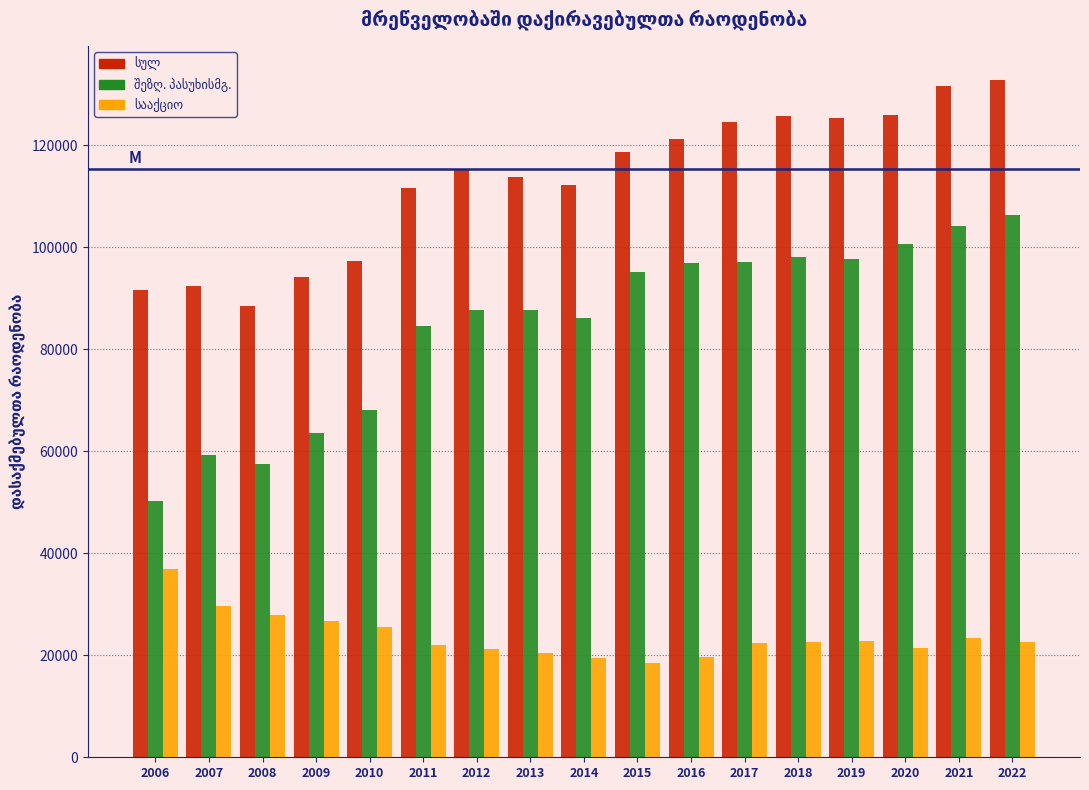

What is the maximum value shown in the chart?

132834